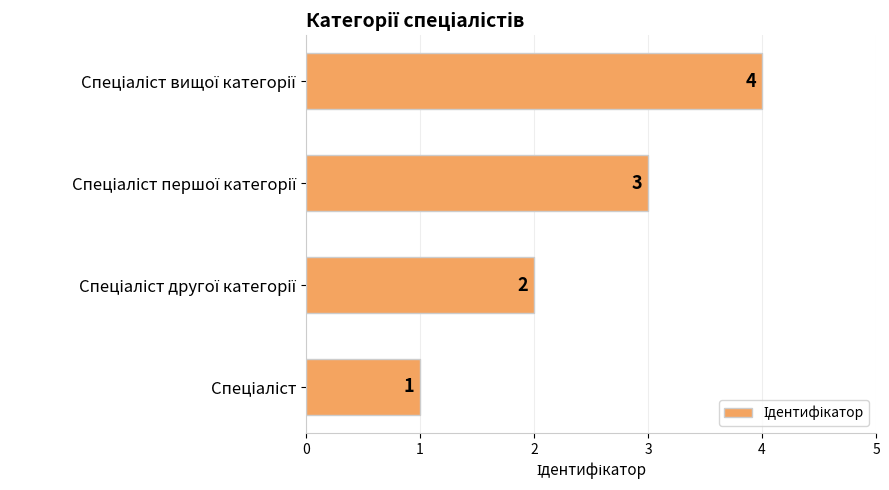

What is the minimum value shown in the chart?

1